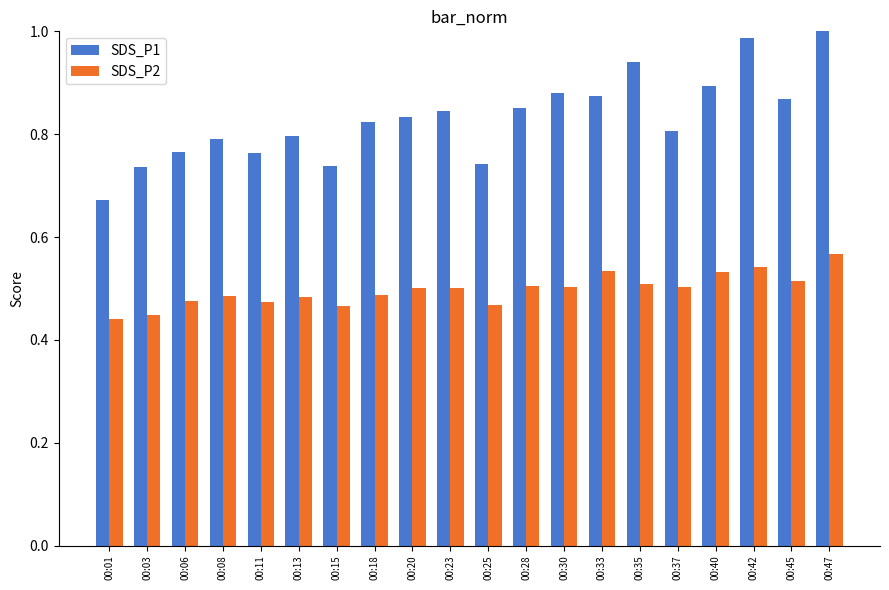

What are all the series names shown in the legend?

SDS_P1, SDS_P2